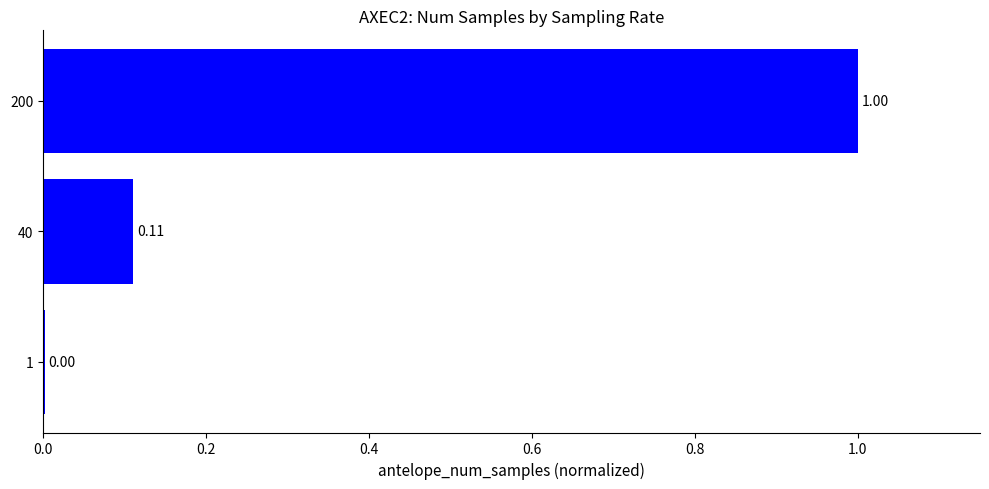

What is the sum of the values at 1 and 200?

1.0